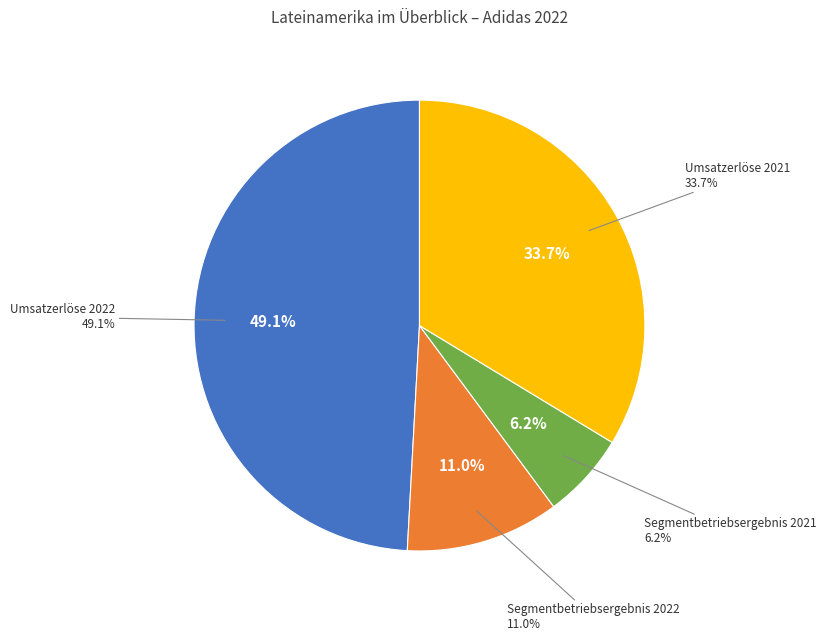

The Umsatzerlöse 2021 slice represents 46% of the pie. True or false?

False